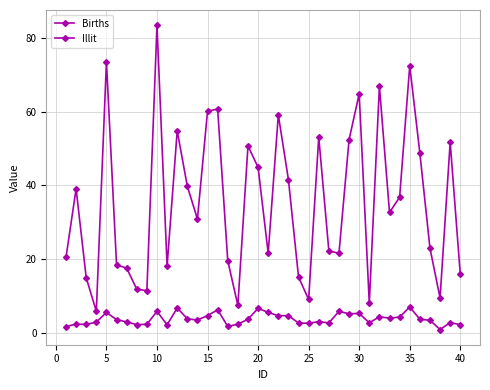

How many series are shown in this chart?

2